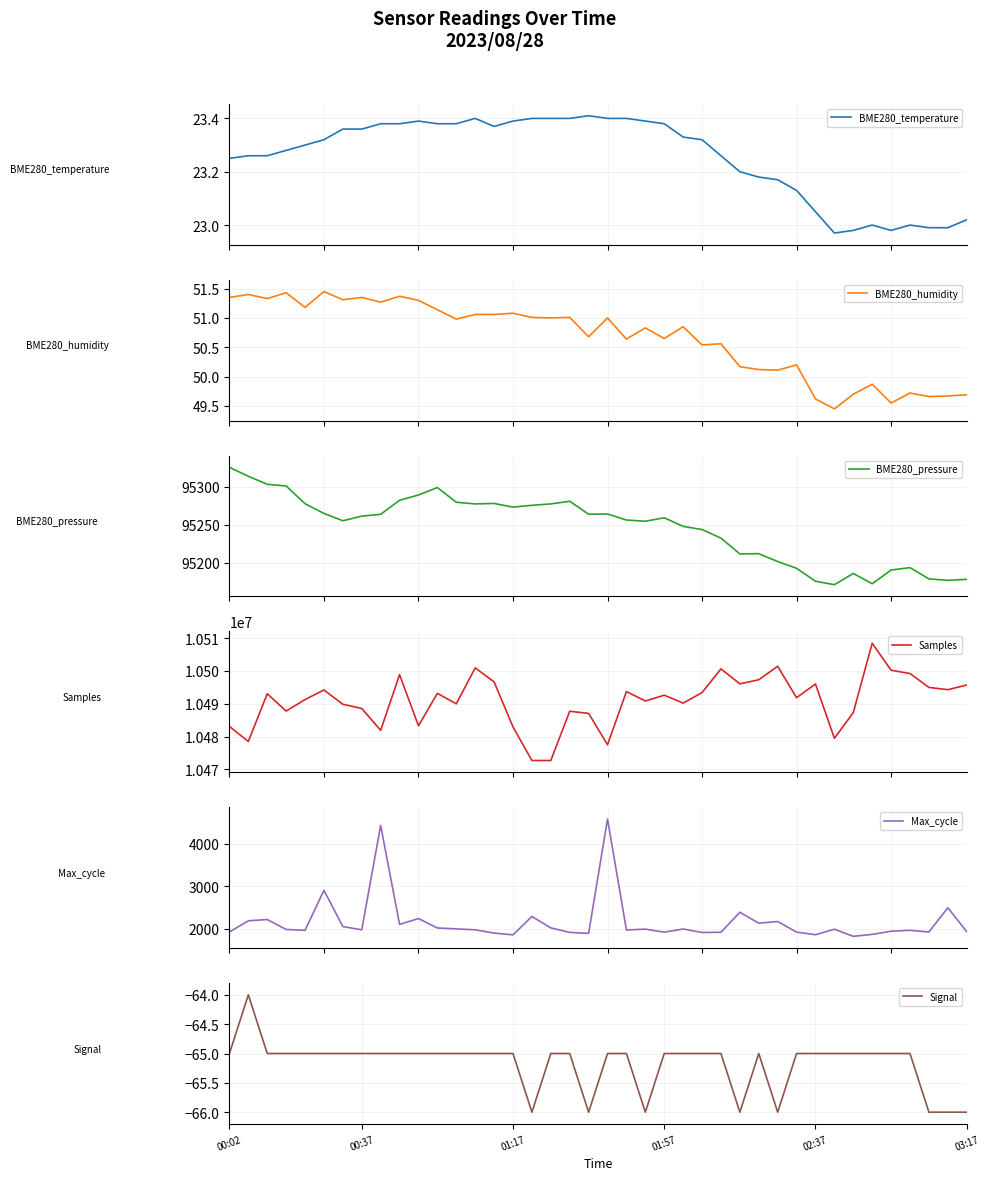

What is the minimum value shown in the chart?

-66.0